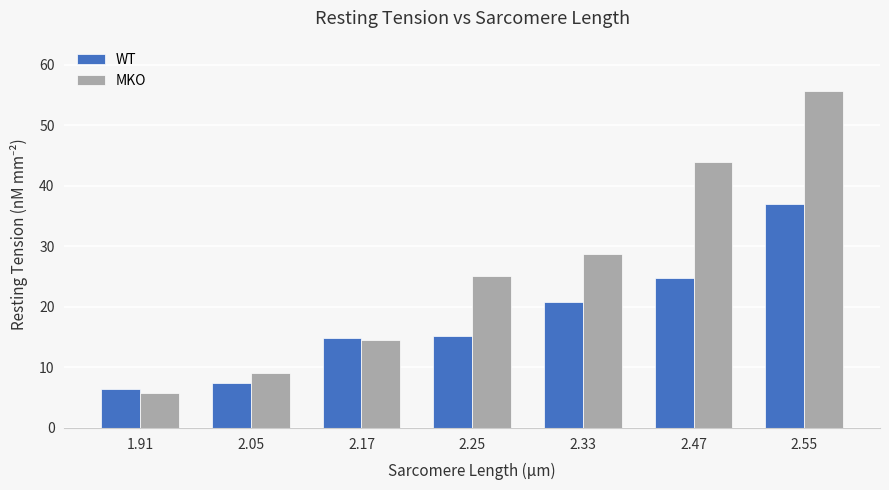

Rank the series by their maximum value, from highest to lowest.

MKO, WT